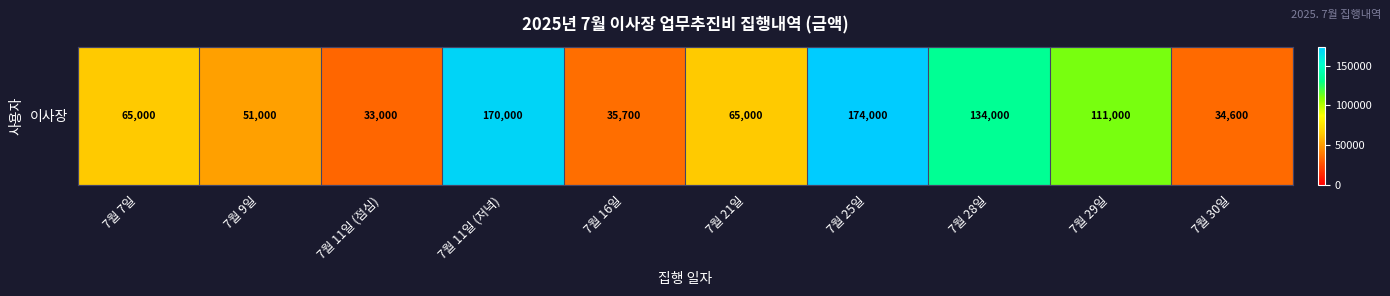

Approximately how many times larger is the value at 7월 16일 compared to 7월 7일?

0.5